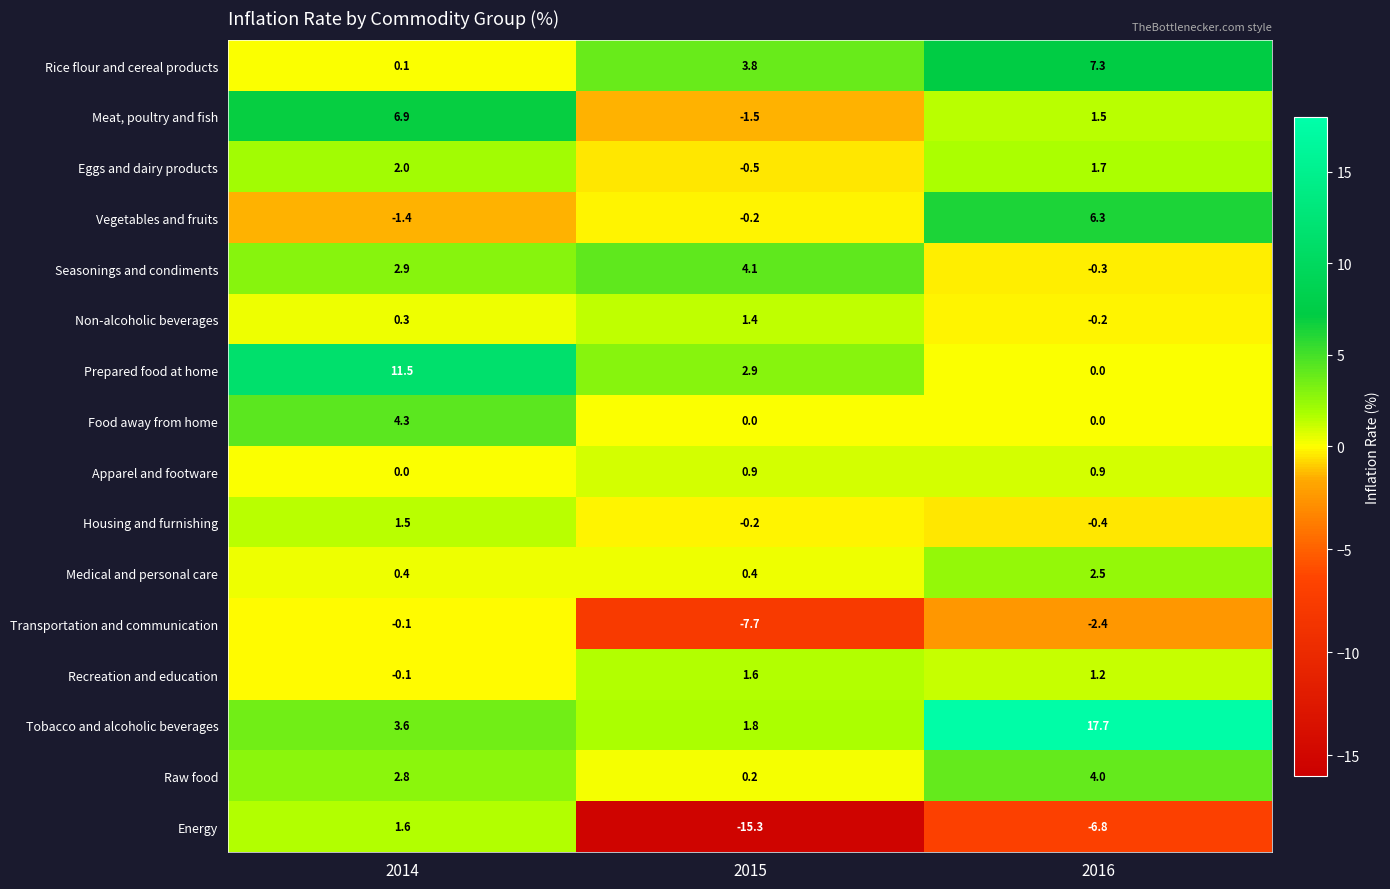

What is the smallest value displayed?

-15.3